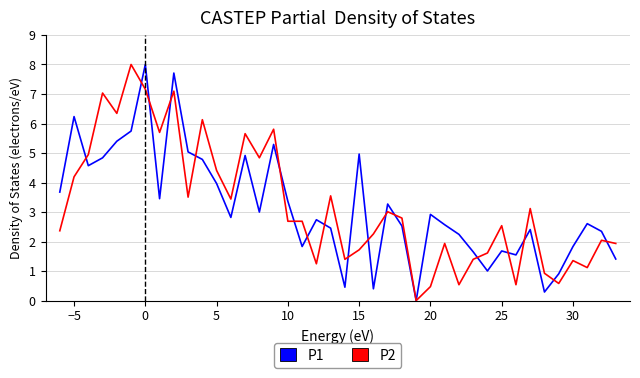

Reading right to left, extract all data points from this chart.

P1: 1.4	2.3	2.6	1.8	0.9	0.3	2.4	1.5	1.7	1.0	1.7	2.2	2.6	2.9	0.0	2.5	3.3	0.4	5.0	0.5	2.5	2.7	1.8	3.4	5.3	3.0	4.9	2.8	4.0	4.8	5.0	7.7	3.5	8.0	5.7	5.4	4.8	4.6	6.2	3.7
P2: 1.9	2.0	1.1	1.4	0.6	0.9	3.1	0.5	2.5	1.6	1.4	0.5	1.9	0.5	0.0	2.8	3.0	2.3	1.7	1.4	3.5	1.2	2.7	2.7	5.8	4.8	5.7	3.4	4.4	6.1	3.5	7.1	5.7	7.2	8.0	6.3	7.0	4.9	4.2	2.4